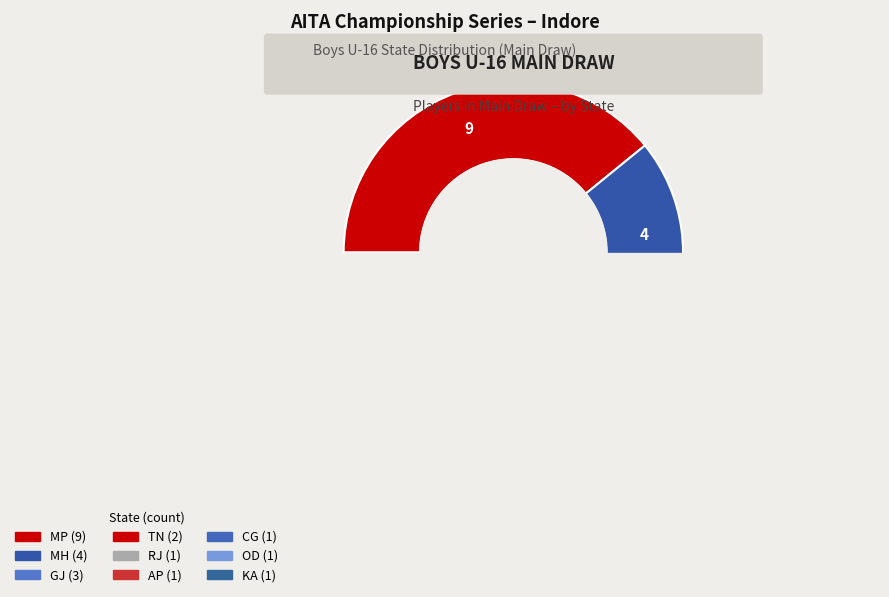

How much of the chart is everything except KA?

95.7%